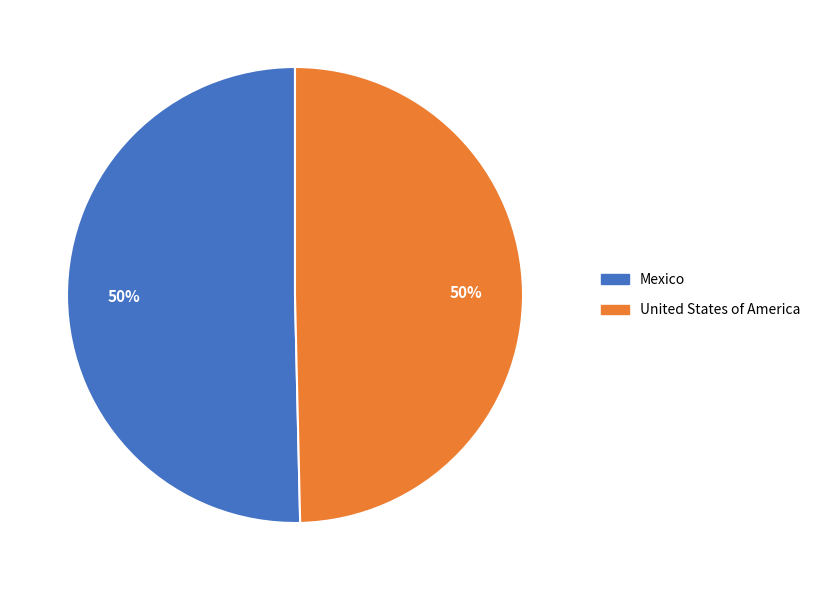

Is the sum of United States of America and Mexico greater than half?

Yes